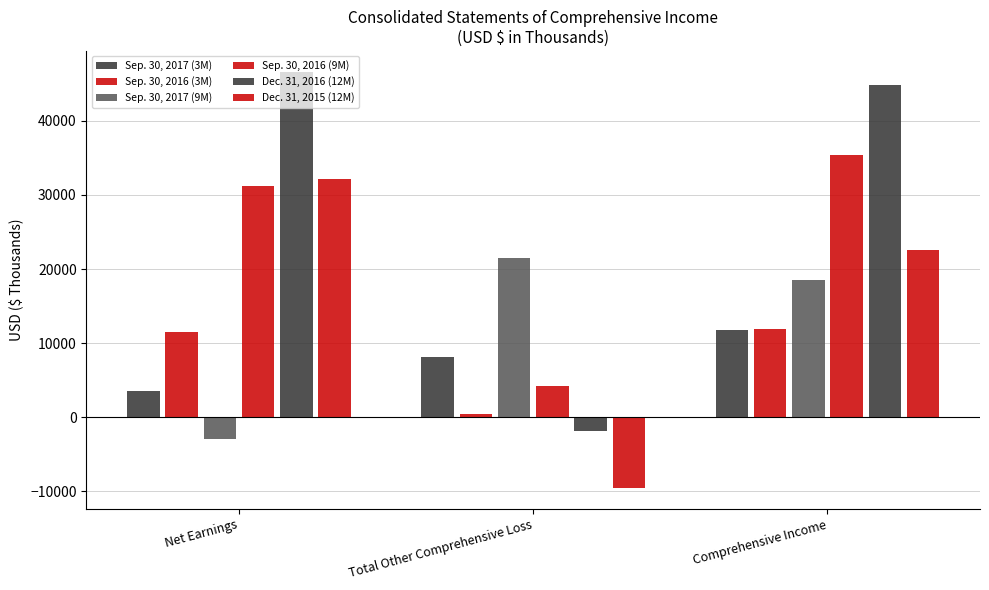

How many groups of bars are there?

3